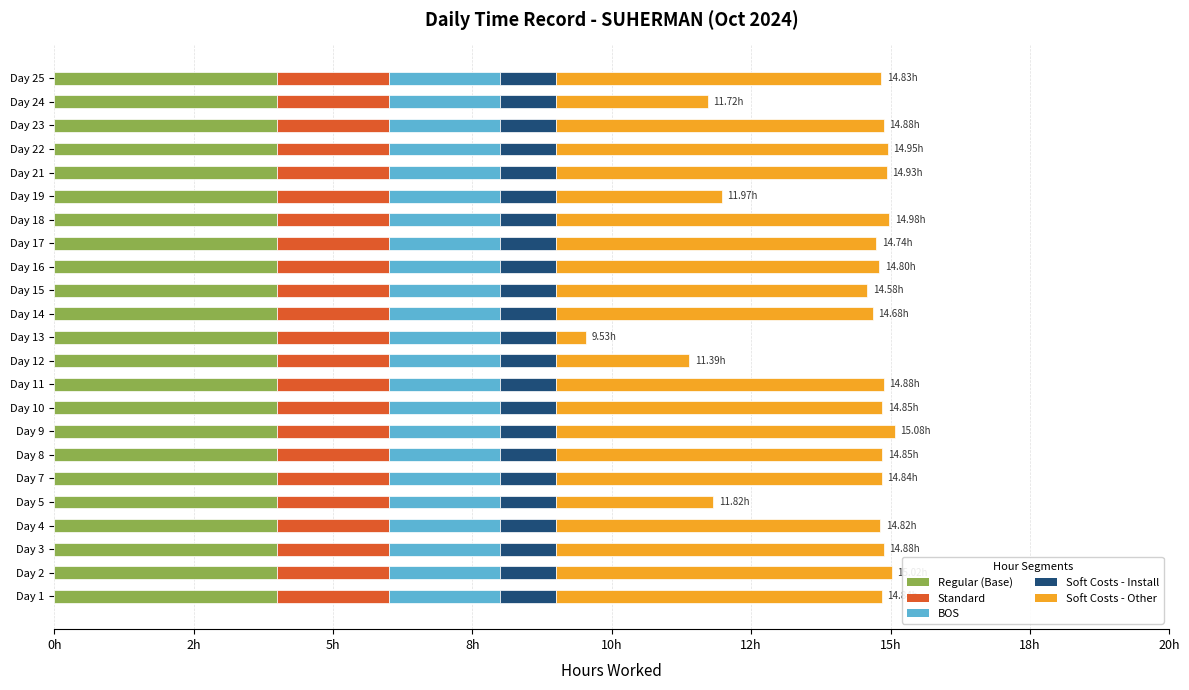

Which series has the largest total across all categories?

Soft Costs - Other